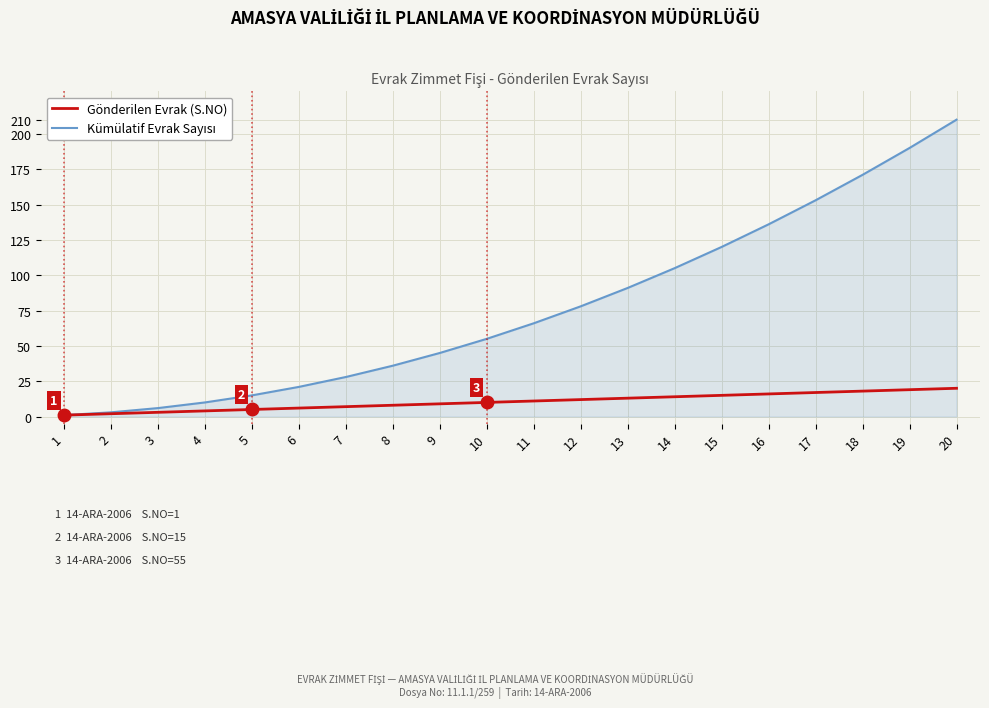

At which category is the sum across all series the highest?

20